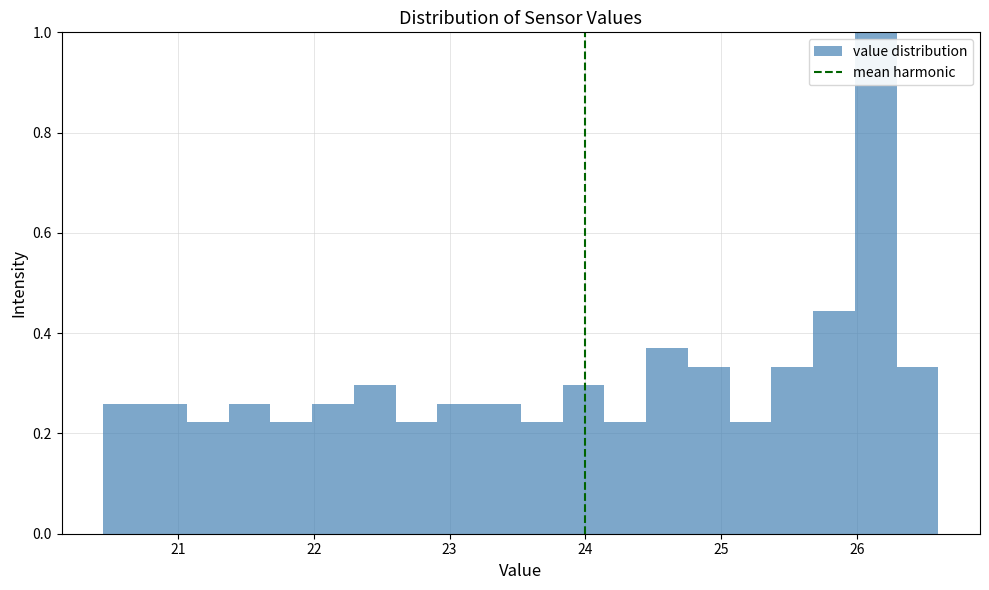

Around what value on the x-axis is the tallest bar? Give the approximate position of its centre, as read against the axis.

26.1